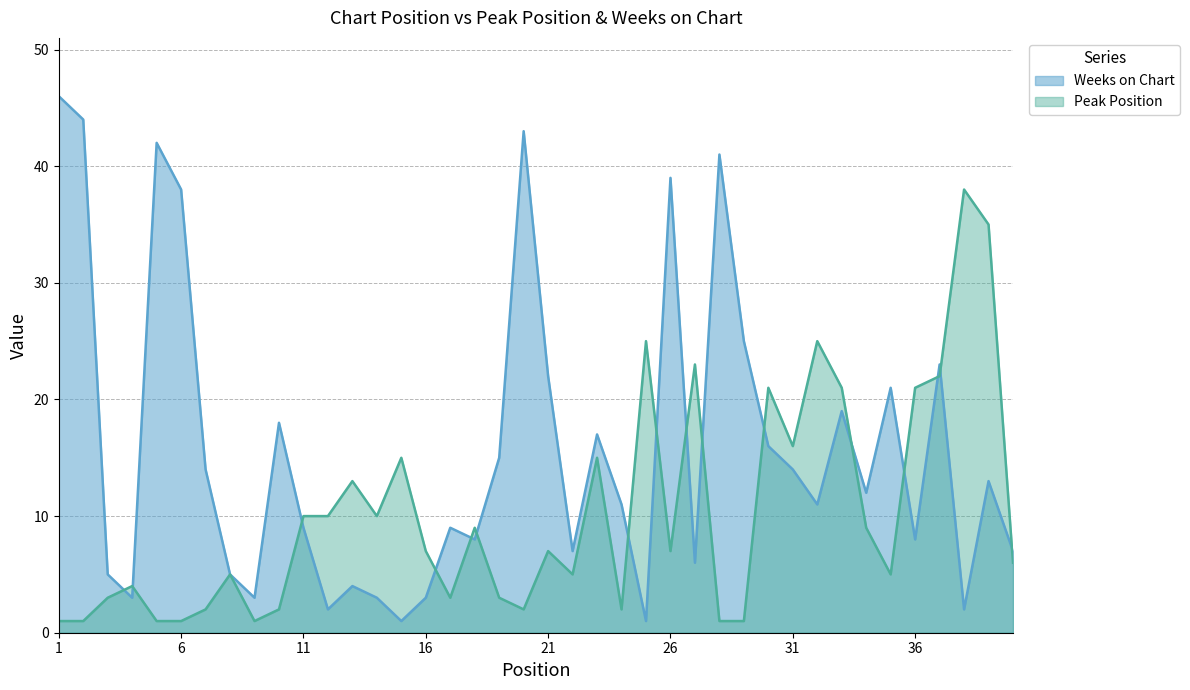

Where is the first local maximum for Peak Position?

4